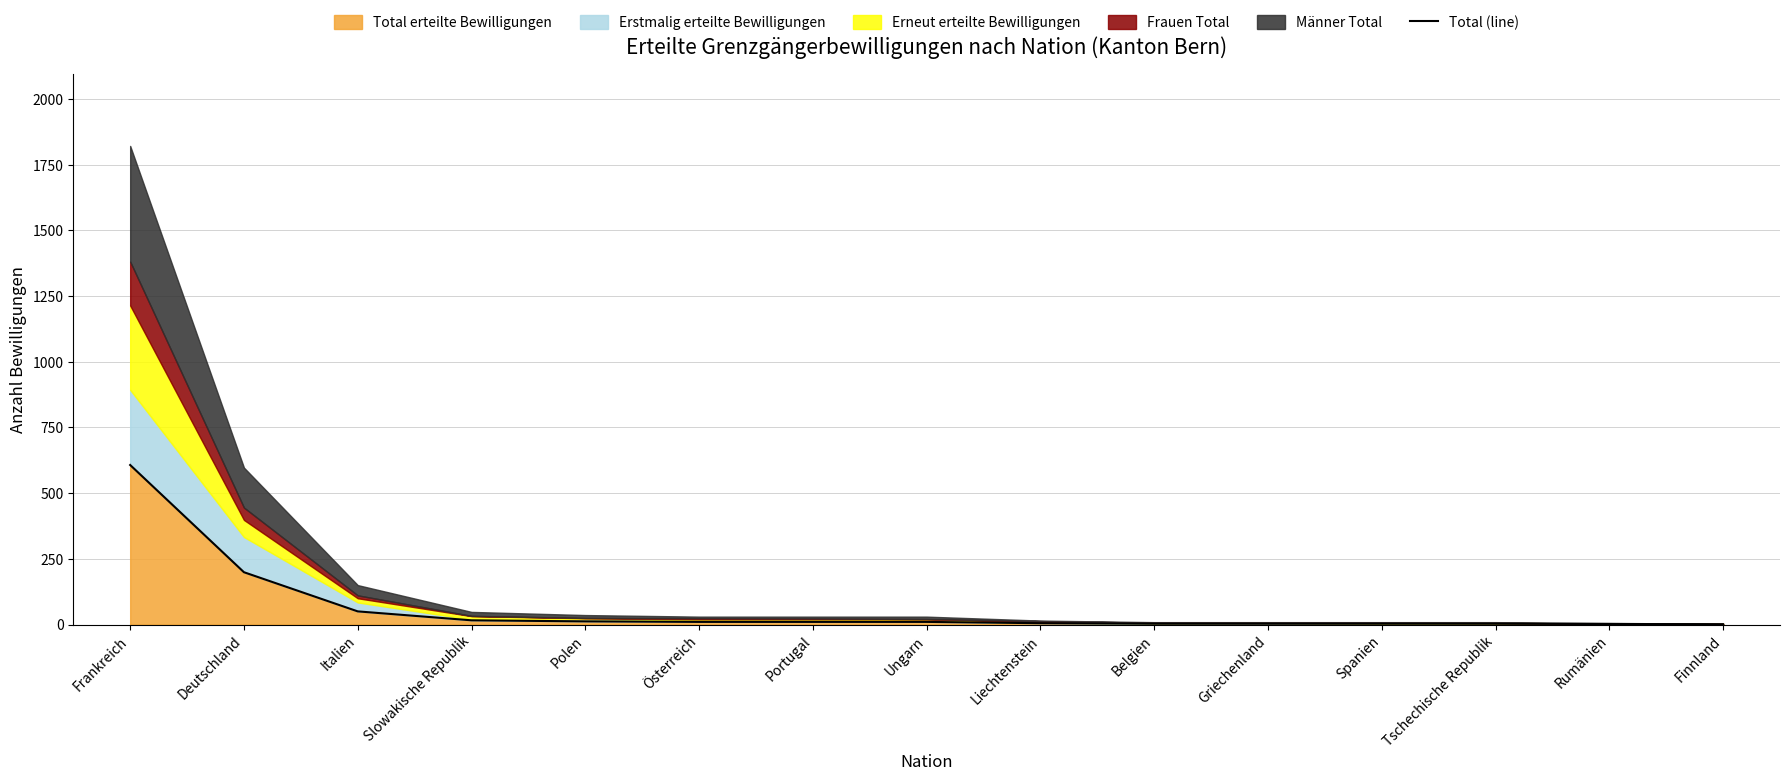

Rank the categories by value from highest to lowest.

Frankreich, Deutschland, Italien, Slowakische Republik, Polen, Österreich, Portugal, Ungarn, Liechtenstein, Belgien, Griechenland, Spanien, Tschechische Republik, Rumänien, Finnland